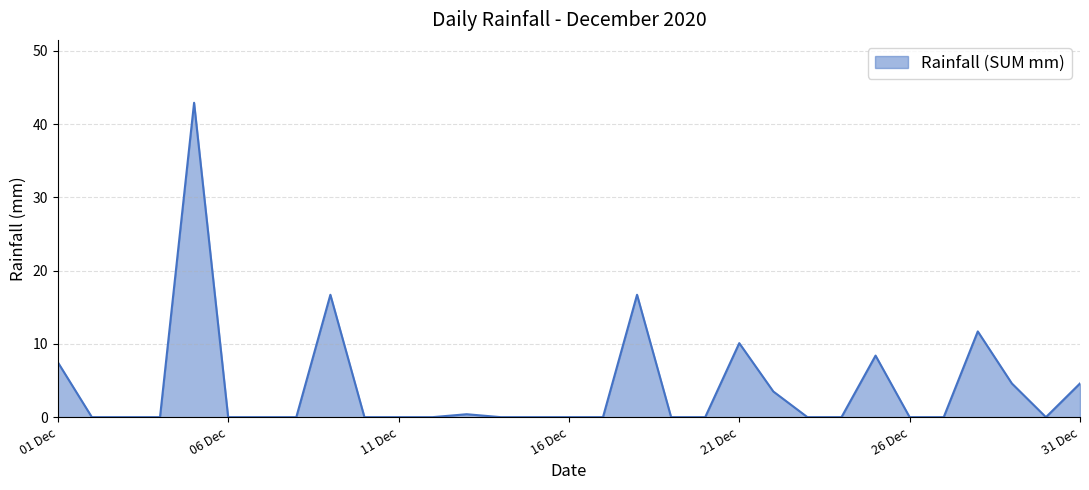

What is the difference between the maximum and minimum values?

42.9